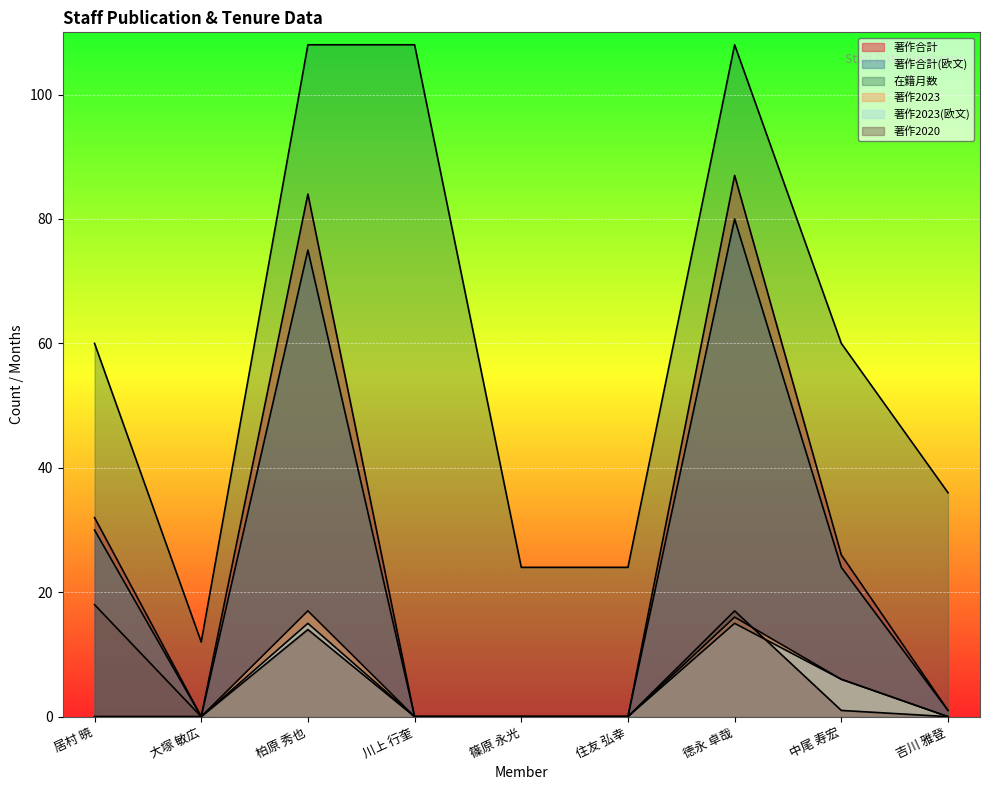

Reading left to right, what are all the values shown in this chart?

著作合計: 居村 暁=32	大塚 敏広=0	柏原 秀也=84	川上 行奎=0	篠原 永光=0	住友 弘幸=0	徳永 卓哉=87	中尾 寿宏=26	吉川 雅登=1
著作合計(欧文): 居村 暁=30	大塚 敏広=0	柏原 秀也=75	川上 行奎=0	篠原 永光=0	住友 弘幸=0	徳永 卓哉=80	中尾 寿宏=24	吉川 雅登=1
在籍月数: 居村 暁=60	大塚 敏広=12	柏原 秀也=108	川上 行奎=108	篠原 永光=24	住友 弘幸=24	徳永 卓哉=108	中尾 寿宏=60	吉川 雅登=36
著作2023: 居村 暁=0	大塚 敏広=0	柏原 秀也=17	川上 行奎=0	篠原 永光=0	住友 弘幸=0	徳永 卓哉=16	中尾 寿宏=6	吉川 雅登=0
著作2023(欧文): 居村 暁=0	大塚 敏広=0	柏原 秀也=15	川上 行奎=0	篠原 永光=0	住友 弘幸=0	徳永 卓哉=15	中尾 寿宏=6	吉川 雅登=0
著作2020: 居村 暁=18	大塚 敏広=0	柏原 秀也=14	川上 行奎=0	篠原 永光=0	住友 弘幸=0	徳永 卓哉=17	中尾 寿宏=1	吉川 雅登=0